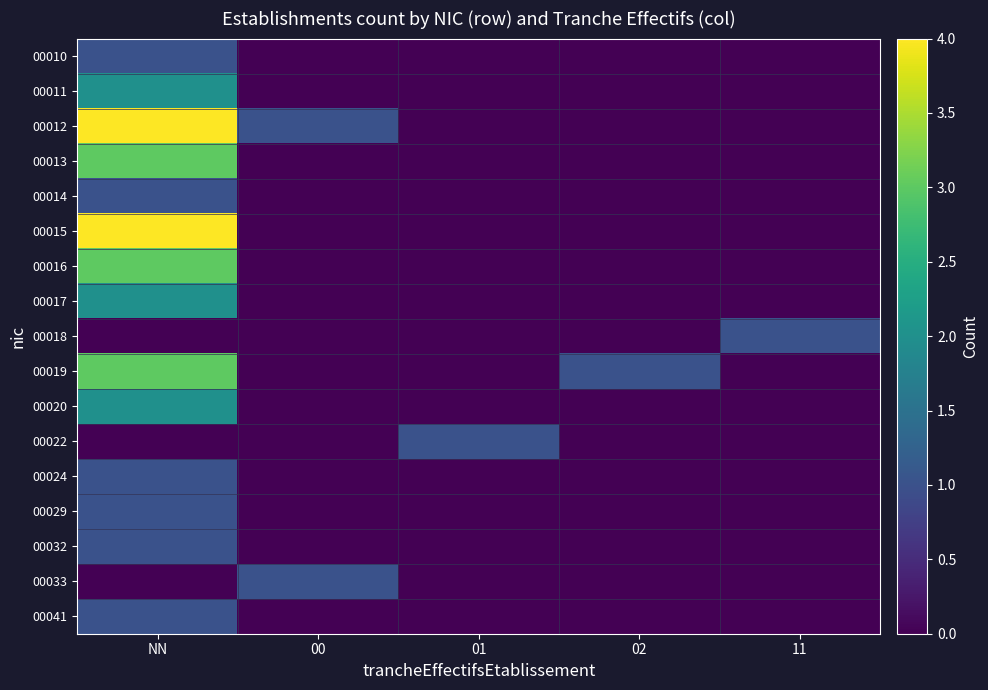

Reading right to left, extract all data points from this chart.

00010: 11=0	02=0	01=0	00=0	NN=1
00011: 11=0	02=0	01=0	00=0	NN=2
00012: 11=0	02=0	01=0	00=1	NN=4
00013: 11=0	02=0	01=0	00=0	NN=3
00014: 11=0	02=0	01=0	00=0	NN=1
00015: 11=0	02=0	01=0	00=0	NN=4
00016: 11=0	02=0	01=0	00=0	NN=3
00017: 11=0	02=0	01=0	00=0	NN=2
00018: 11=1	02=0	01=0	00=0	NN=0
00019: 11=0	02=1	01=0	00=0	NN=3
00020: 11=0	02=0	01=0	00=0	NN=2
00022: 11=0	02=0	01=1	00=0	NN=0
00024: 11=0	02=0	01=0	00=0	NN=1
00029: 11=0	02=0	01=0	00=0	NN=1
00032: 11=0	02=0	01=0	00=0	NN=1
00033: 11=0	02=0	01=0	00=1	NN=0
00041: 11=0	02=0	01=0	00=0	NN=1